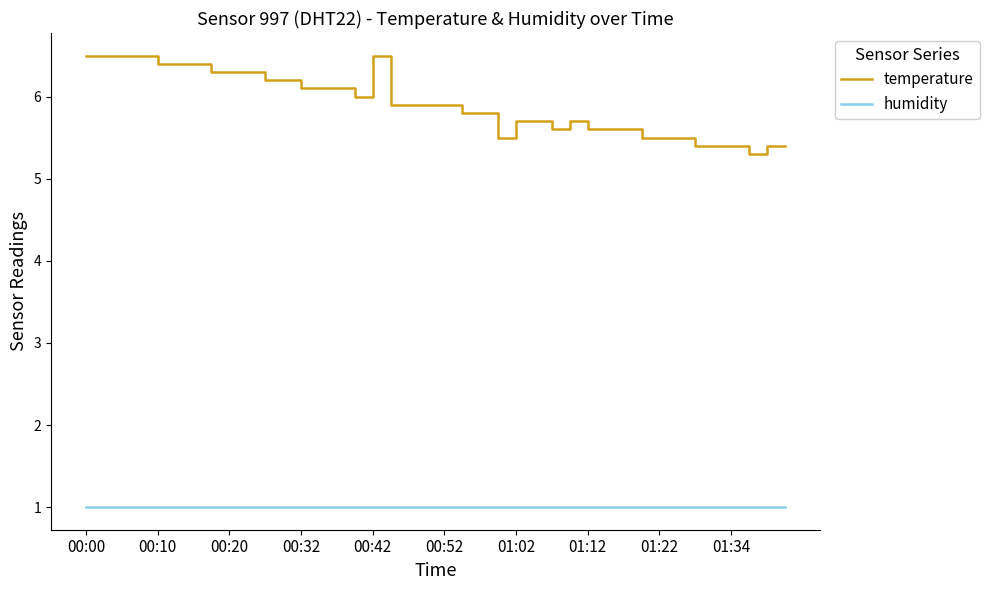

Which series has the largest range (max minus min)?

temperature